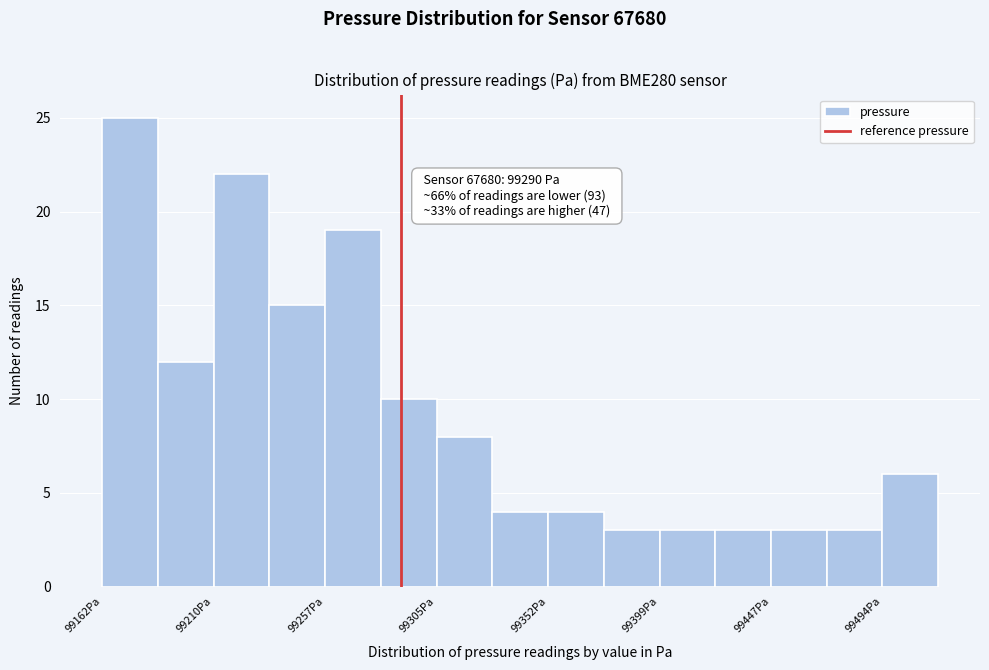

Over which range of the x-axis is the bar tallest?

99165 to 99185